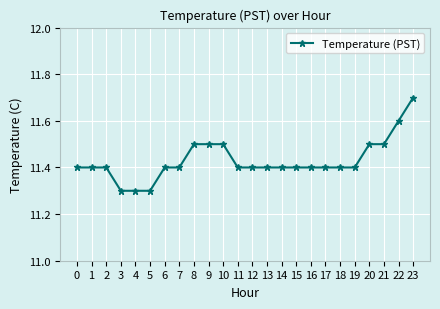

What is the value of the 8th point from the left?

11.4